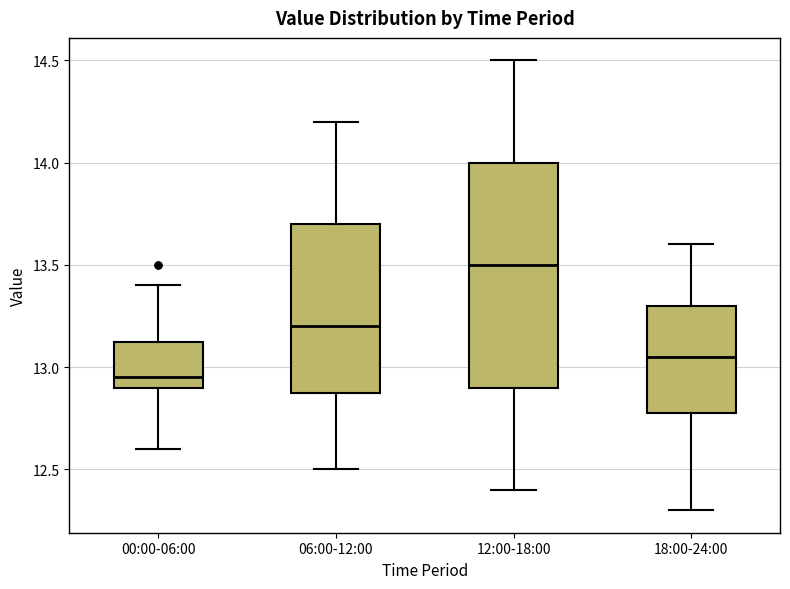

Reading left to right, read every box against the y-axis: the position of its median line, the range the box covers, and the ends of its whiskers. The values are not printed on the chart, so give them approximately, as read against the axis.

00:00-06:00: median 12.95, box 12.90 to 13.15, whiskers 12.60 to 13.40
06:00-12:00: median 13.20, box 12.90 to 13.70, whiskers 12.50 to 14.20
12:00-18:00: median 13.50, box 12.90 to 14.00, whiskers 12.40 to 14.50
18:00-24:00: median 13.05, box 12.80 to 13.30, whiskers 12.30 to 13.60